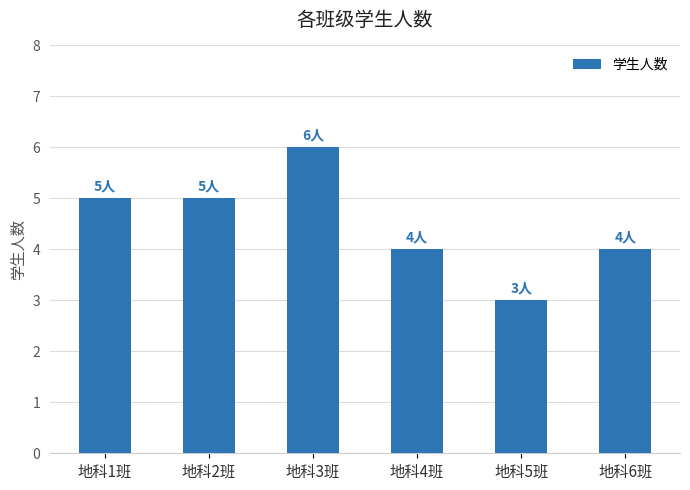

What is the sum of all values?

27